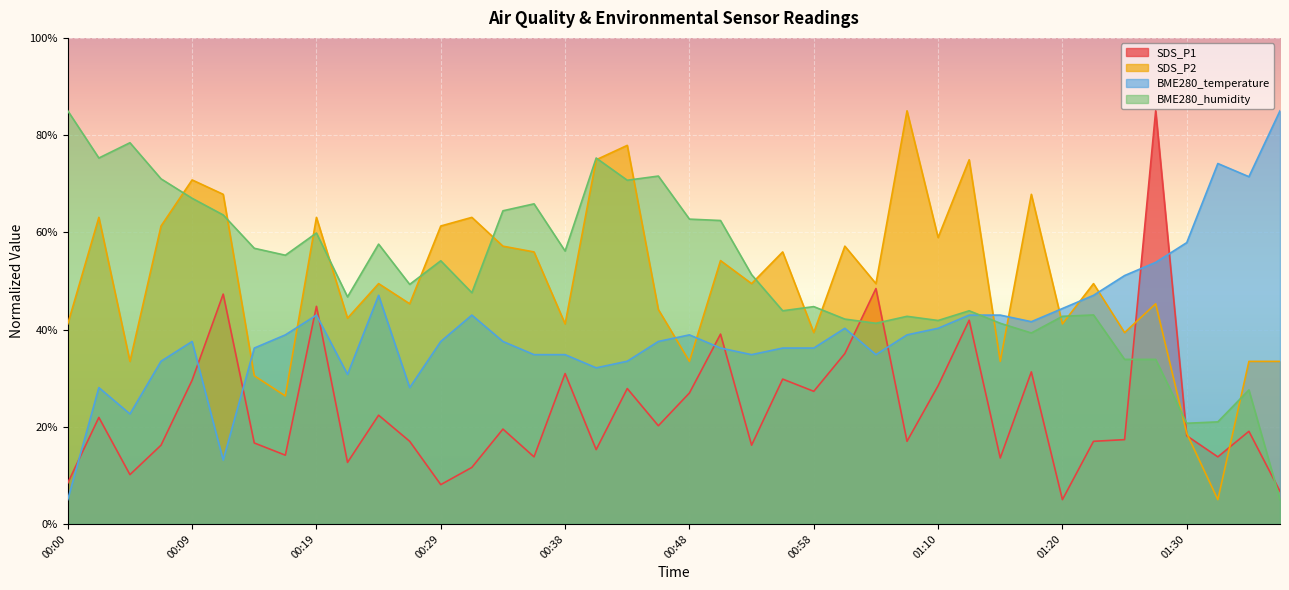

What is the difference between the BME280_humidity values at 01:35 and 00:17?

27.7